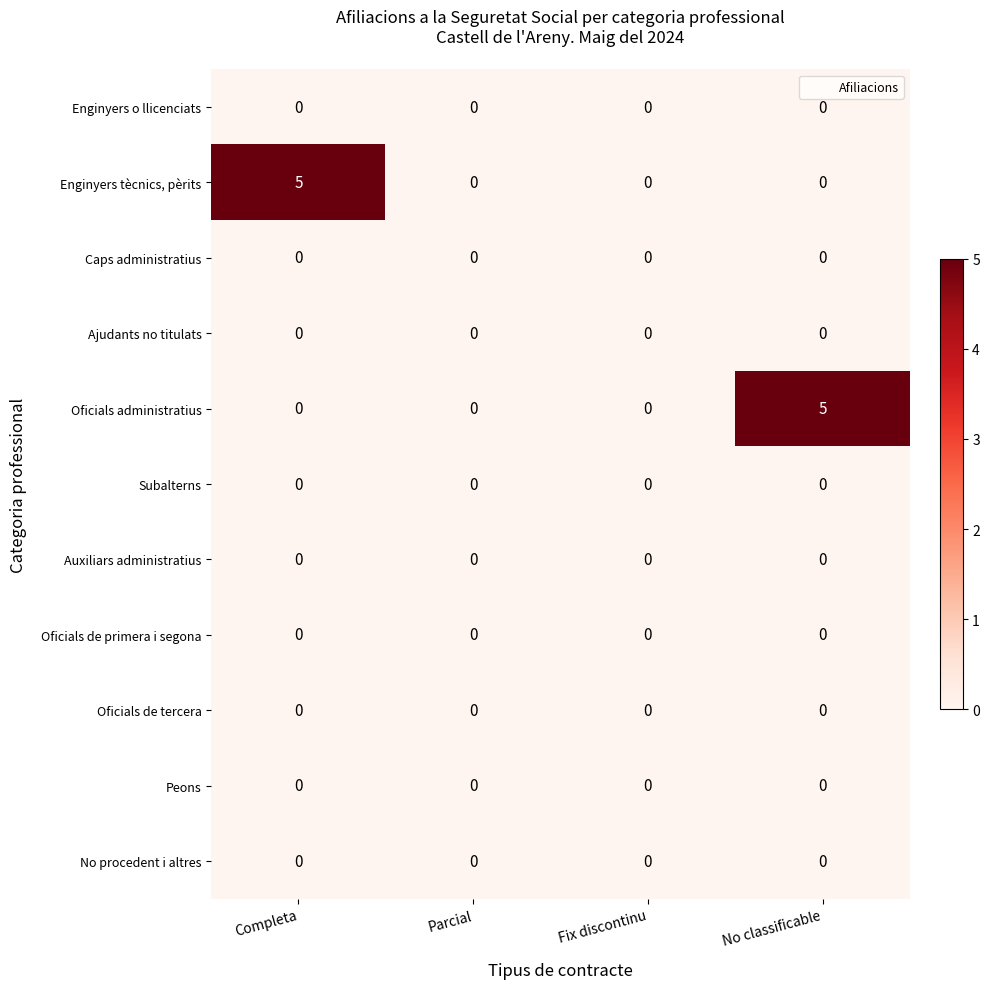

Is it true that Peons equals 0 at No classificable?

True